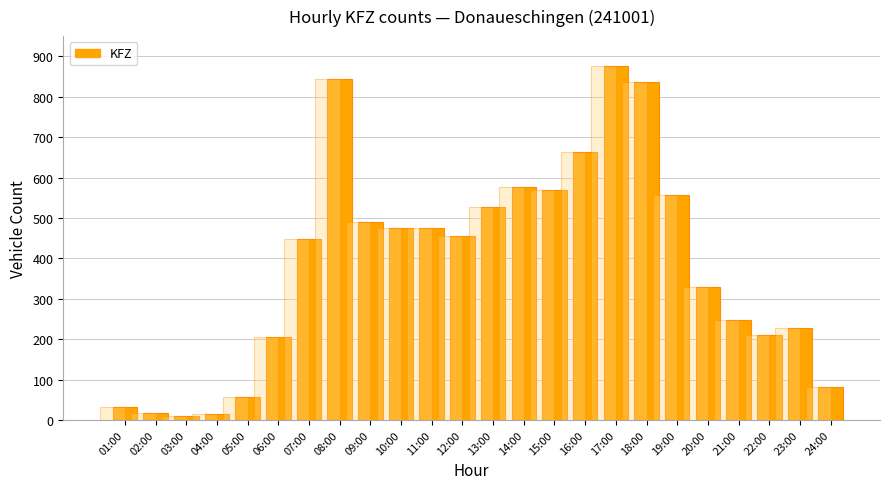

The value at 04:00 is 15. True or false?

True